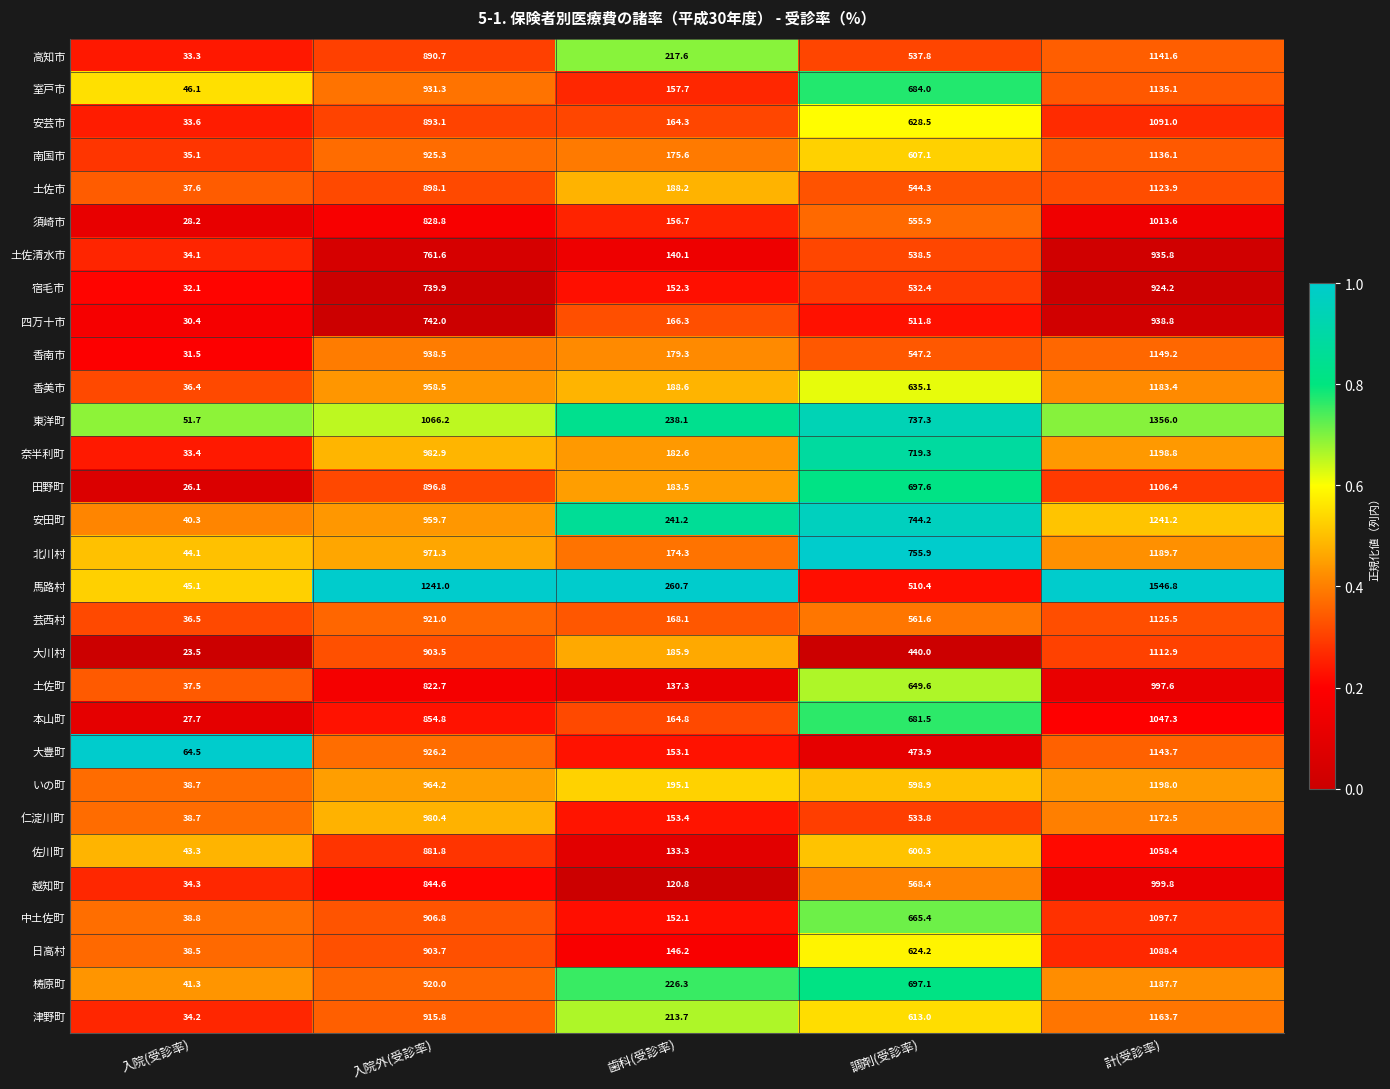

Rank the series by their maximum value, from lowest to highest.

宿毛市, 土佐清水市, 四万十市, 土佐町, 越知町, 須崎市, 本山町, 佐川町, 日高村, 安芸市, 中土佐町, 田野町, 大川村, 土佐市, 芸西村, 室戸市, 南国市, 高知市, 大豊町, 香南市, 津野町, 仁淀川町, 香美市, 梼原町, 北川村, いの町, 奈半利町, 安田町, 東洋町, 馬路村